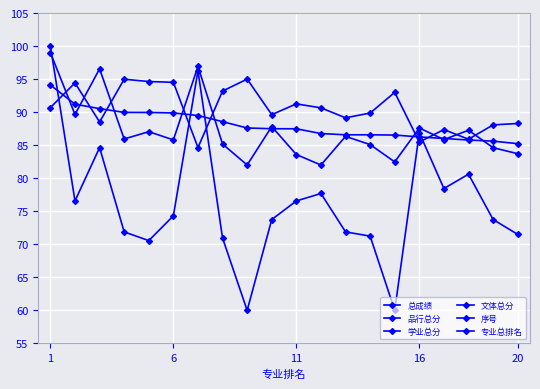

The value of 专业总排名 at 13 is 5.2. True or false?

False